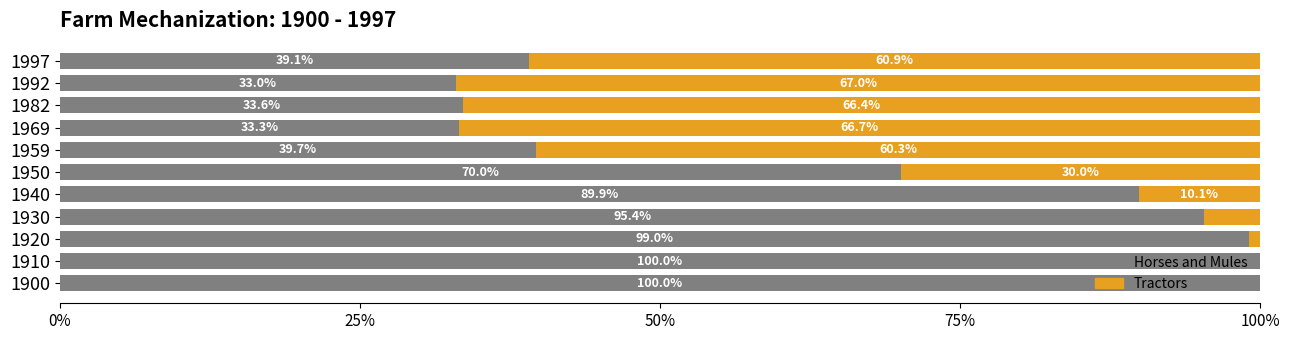

What is the value of the Horses and Mules bar at the 8th from the left?

0.3